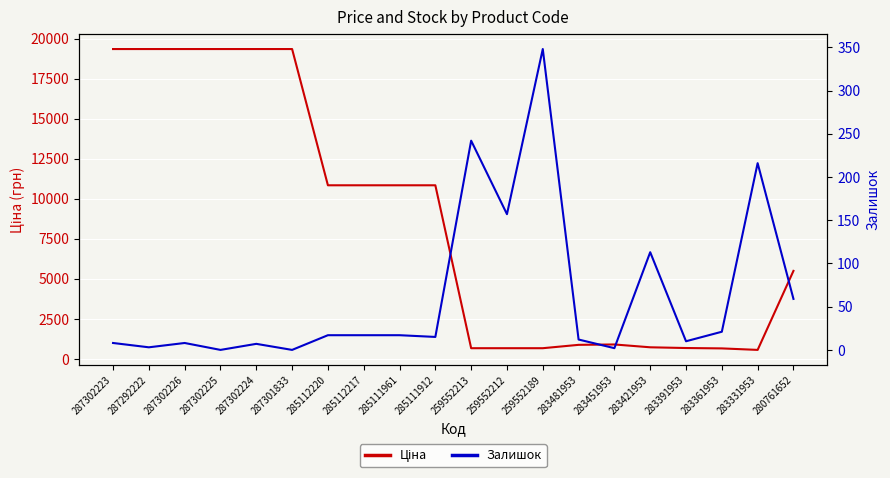

How many positive values does the Залишок series have?

18